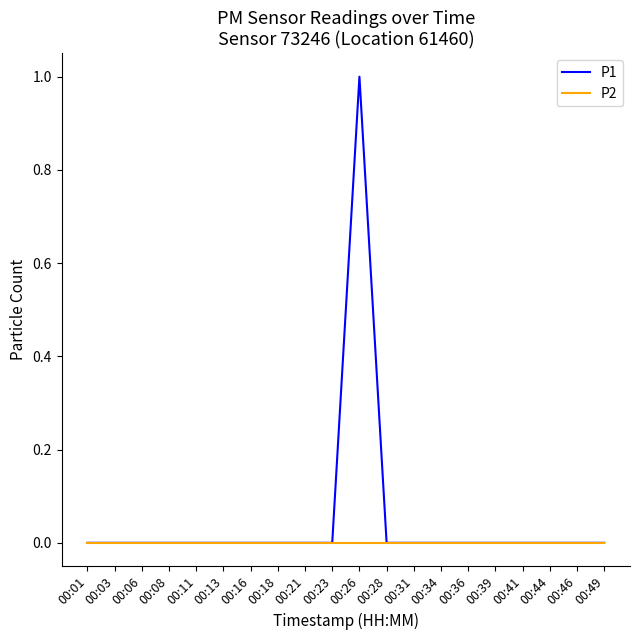

How many lines are shown in the chart?

2